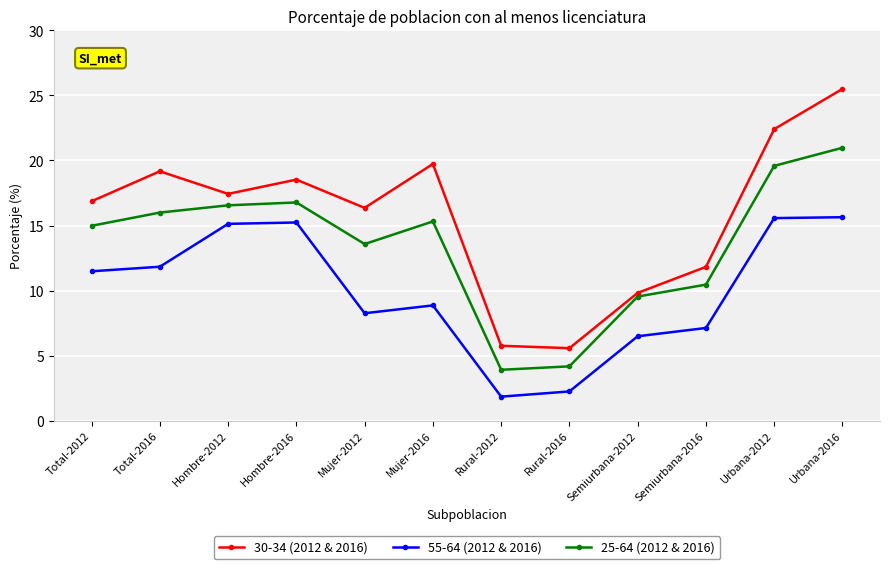

What is the difference between the highest and lowest values at Semiurbana-2016?

4.7